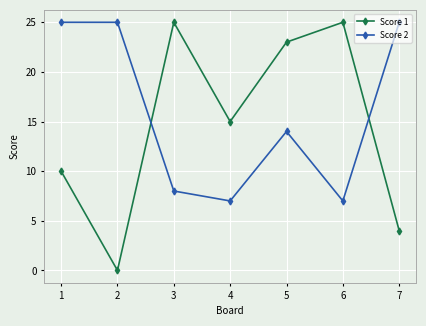

What is the value of the Score 2 point at the 2nd from the left?

25